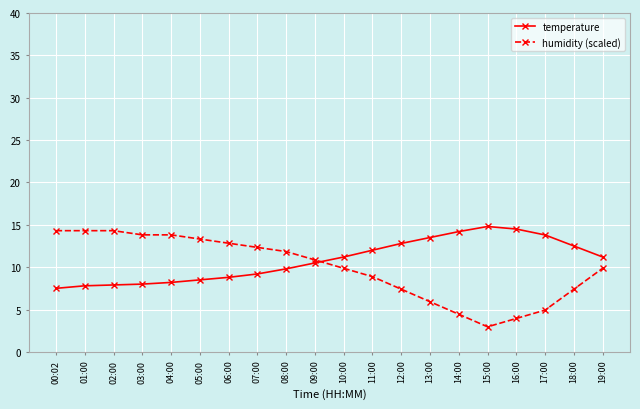

What position from the left is 01:00?

2